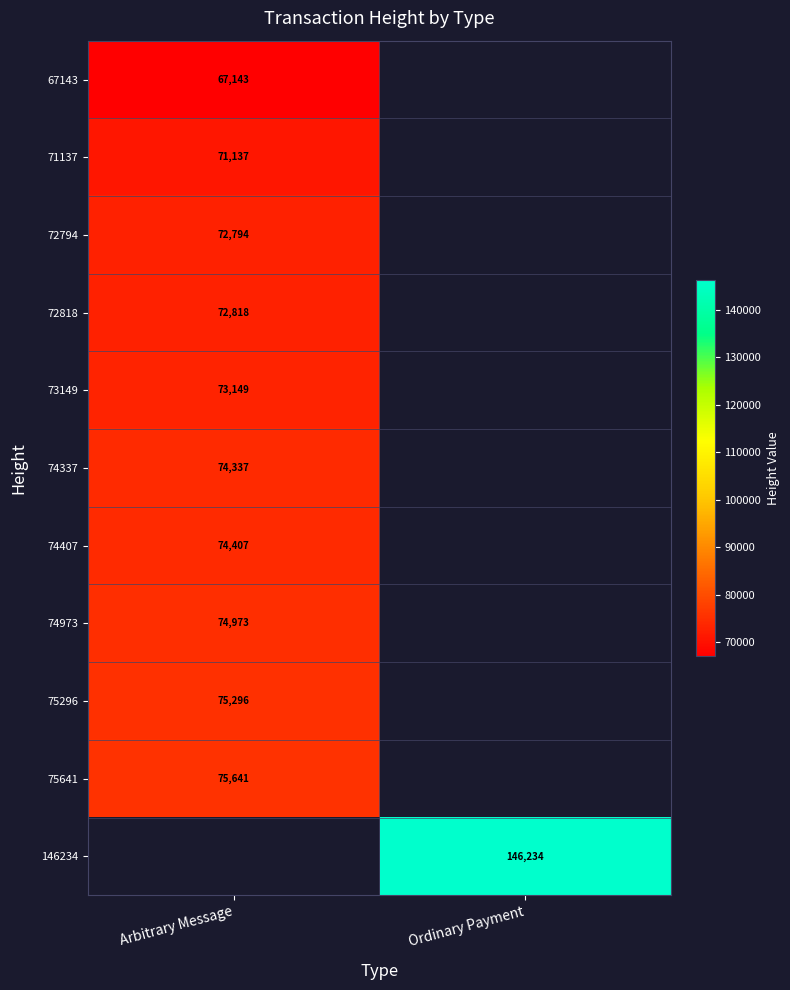

Is it true that 74407 equals 42755 at Arbitrary Message?

False